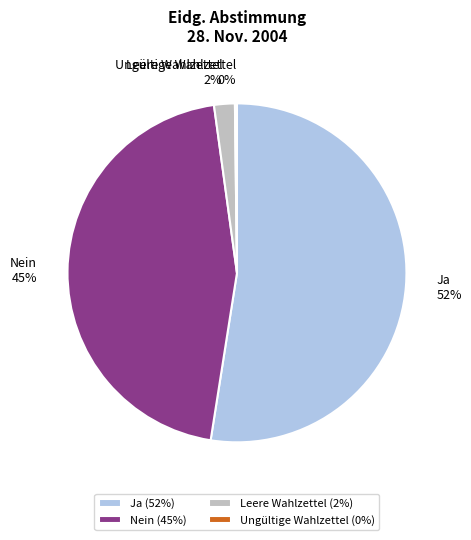

Is there any slice that represents more than half of the pie?

Yes